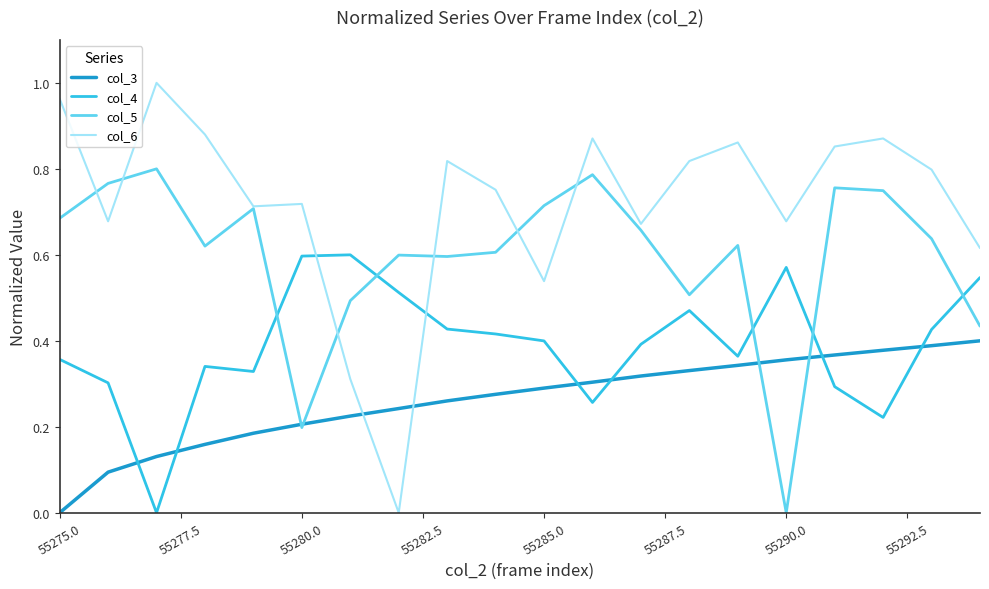

How many intersections are there between col_6 and col_3?

2